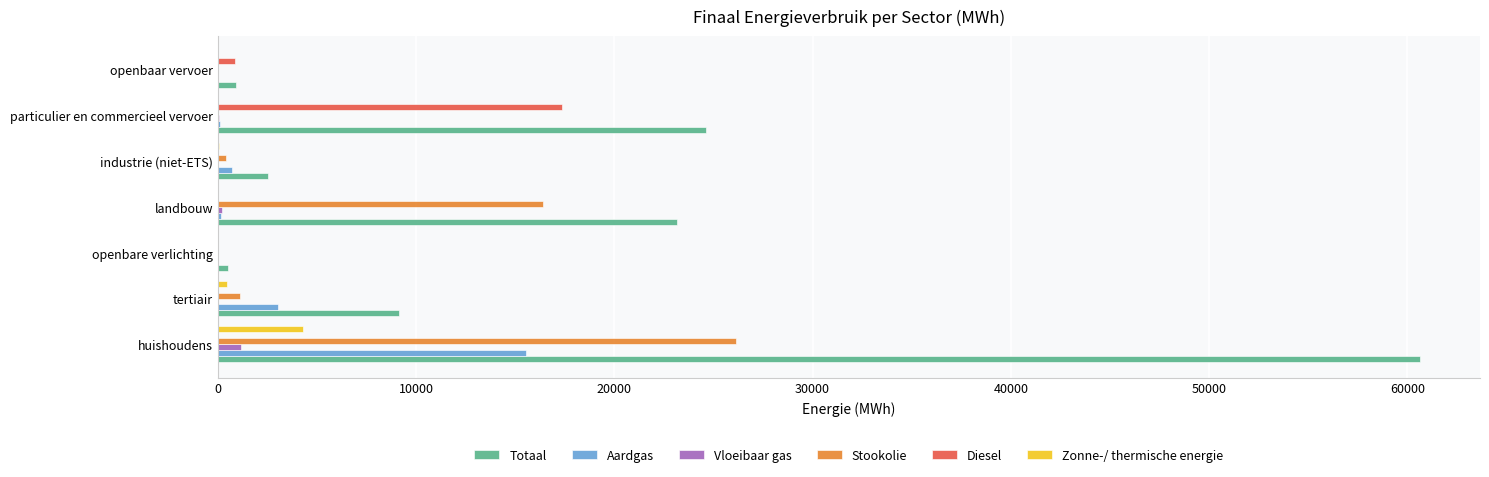

Is the value of Stookolie at landbouw greater than the value of Totaal at landbouw?

No